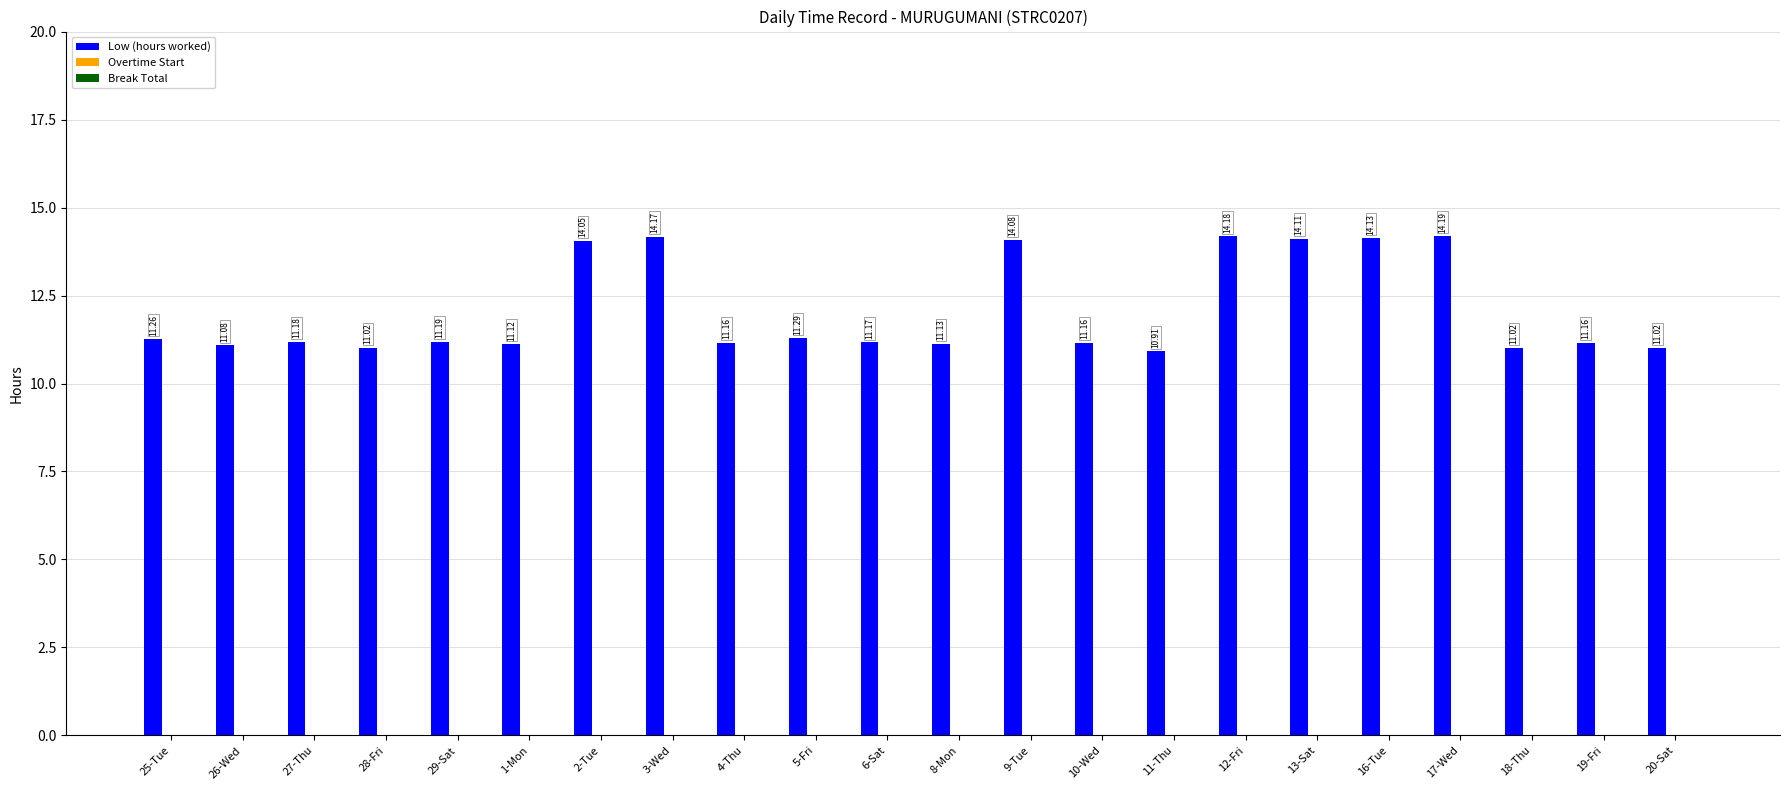

Which has a higher value, 16-Tue or 6-Sat?

16-Tue